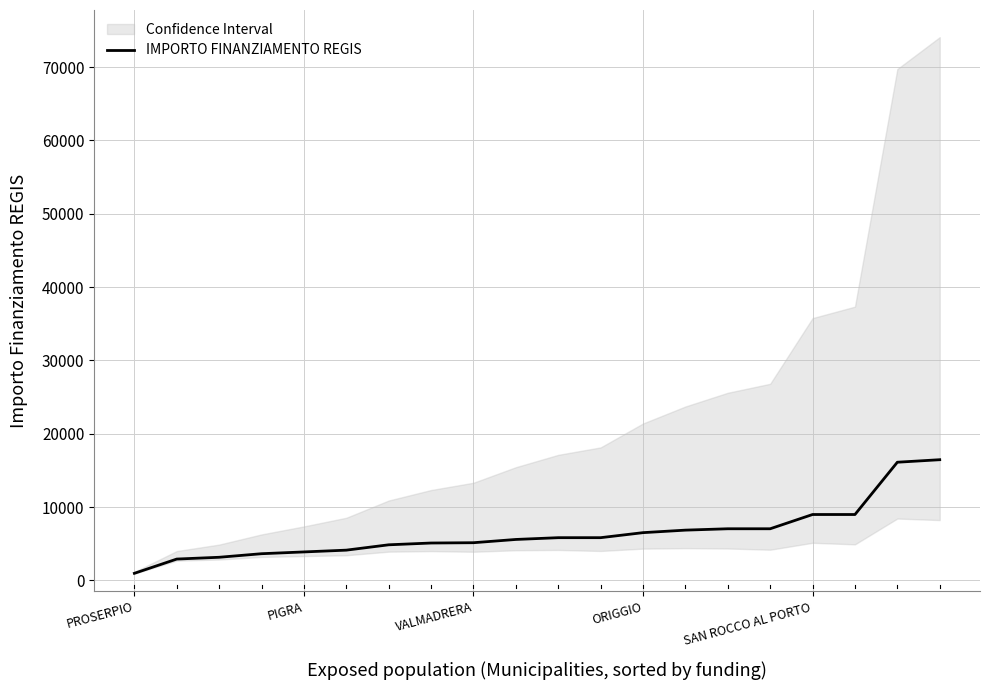

How many categories are shown in the chart?

20